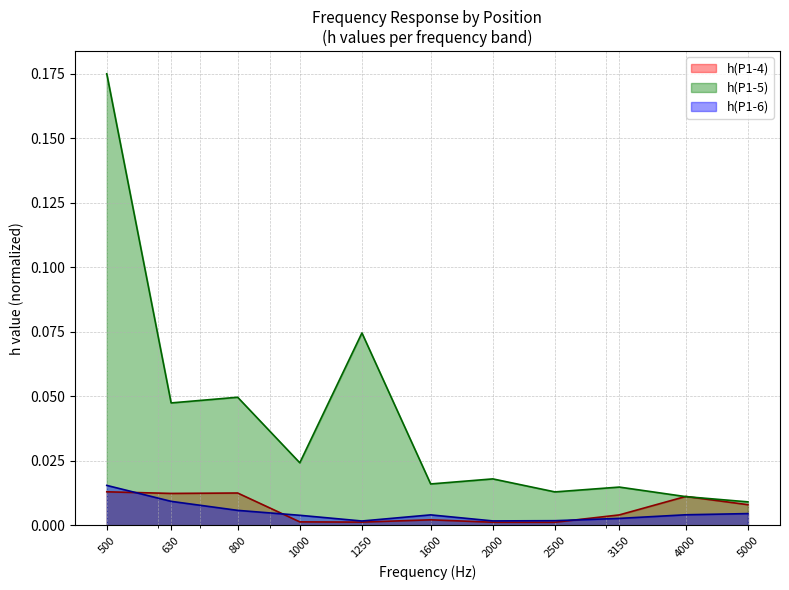

At which category does h(P1-4) reach its first local peak?

800